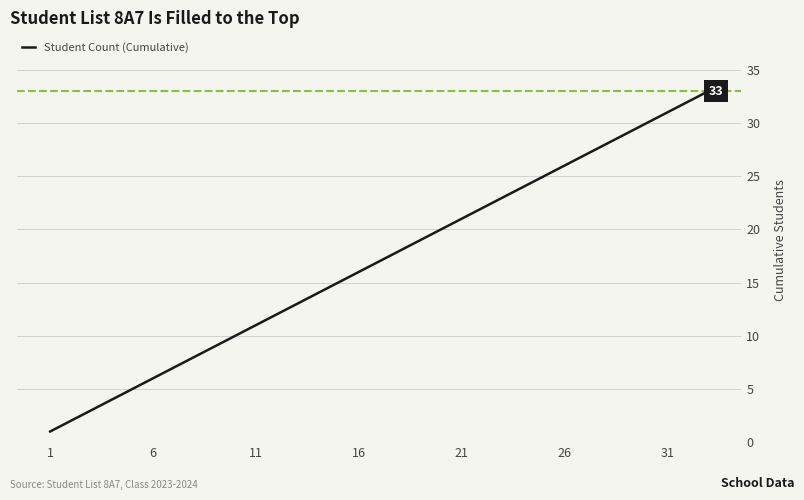

Reading right to left, extract all data points from this chart.

33	32	31	30	29	28	27	26	25	24	23	22	21	20	19	18	17	16	15	14	13	12	11	10	9	8	7	6	5	4	3	2	1